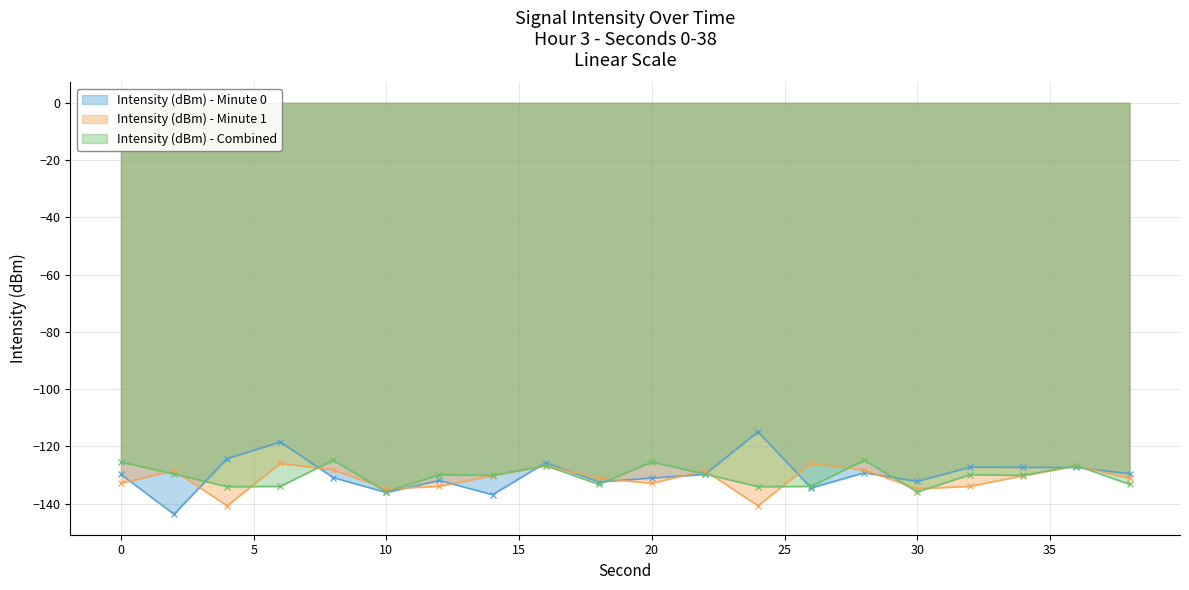

Reading left to right, transcribe all the data shown in this chart.

Intensity (dBm) - Minute 0: -129.8	-143.7	-124.3	-118.5	-130.9	-136.1	-131.9	-136.9	-125.7	-132.4	-131.1	-129.8	-114.9	-134.6	-129.2	-132.3	-127.3	-127.4	-127.4	-129.6
Intensity (dBm) - Minute 1: -132.9	-128.5	-140.8	-126.0	-128.3	-134.9	-134.0	-130.3	-126.8	-131.2	-132.9	-128.5	-140.8	-126.0	-128.3	-134.9	-134.0	-130.3	-126.8	-131.2
Intensity (dBm) - Combined: -125.5	-129.7	-134.1	-134.0	-124.9	-135.9	-129.9	-130.2	-126.7	-133.3	-125.5	-129.7	-134.1	-134.0	-124.9	-135.9	-129.9	-130.2	-126.7	-133.3